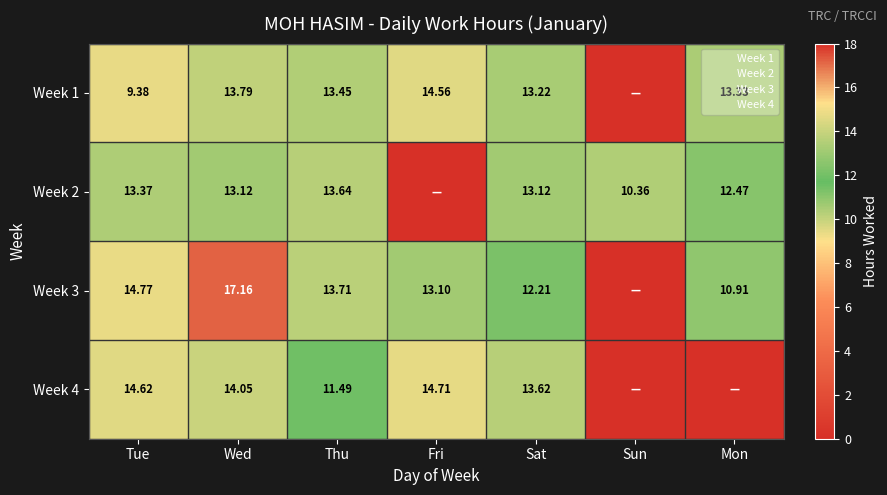

What is the maximum value shown in the chart?

17.2